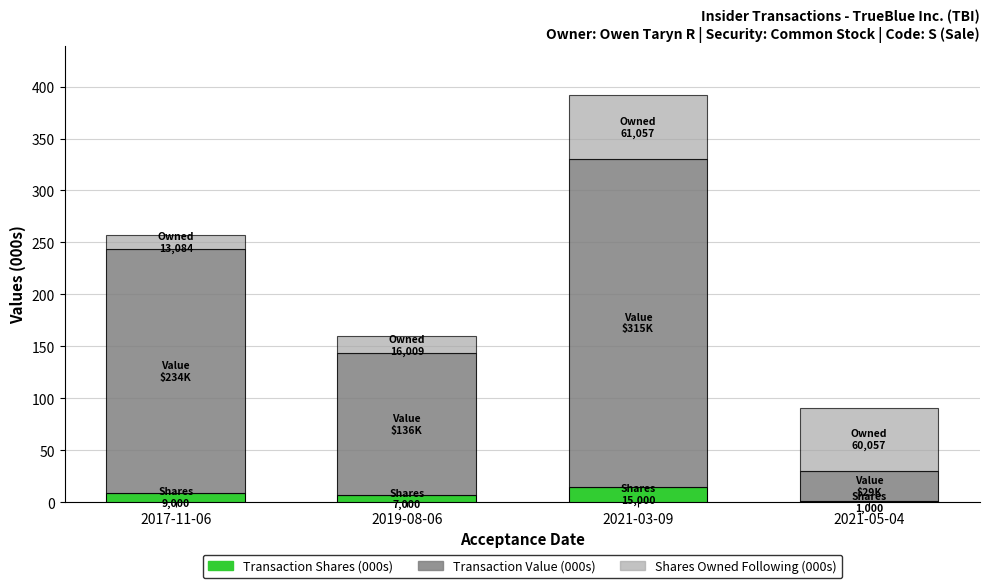

The value of Transaction Shares (000s) at 2021-03-09 is 15.0. True or false?

True